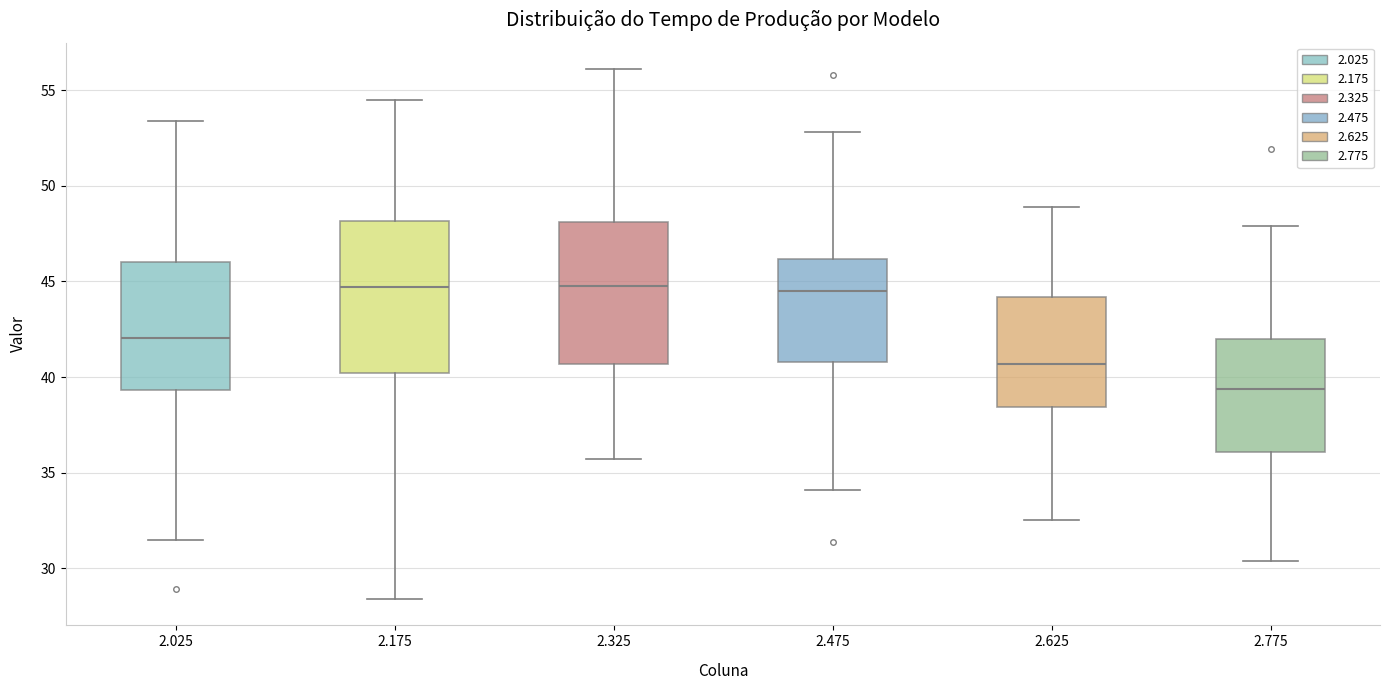

Comparing the boxes themselves (not the whiskers), which one is the tallest?

2.175